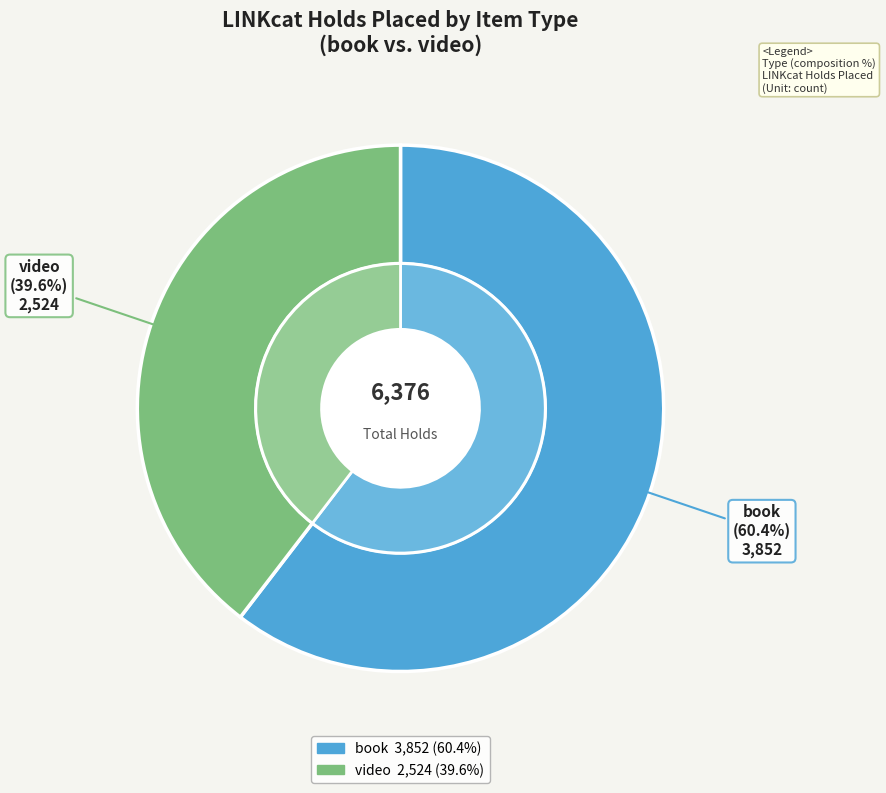

To the nearest percent, what is the combined percentage of book and video?

100%